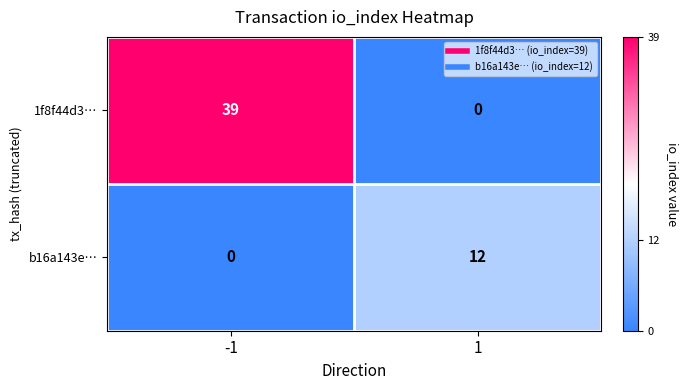

At 1, list the series in order from largest to smallest.

b16a143e…, 1f8f44d3…